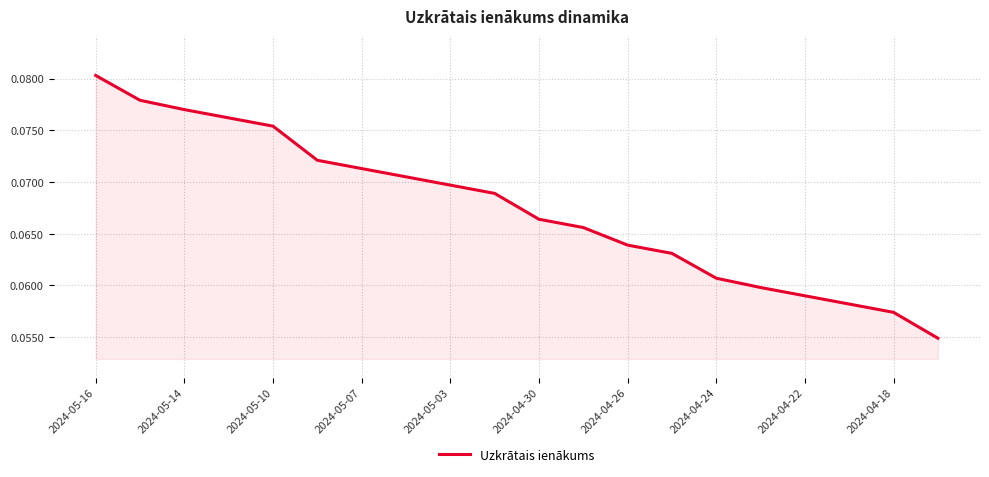

Does the chart have visible grid lines?

Yes